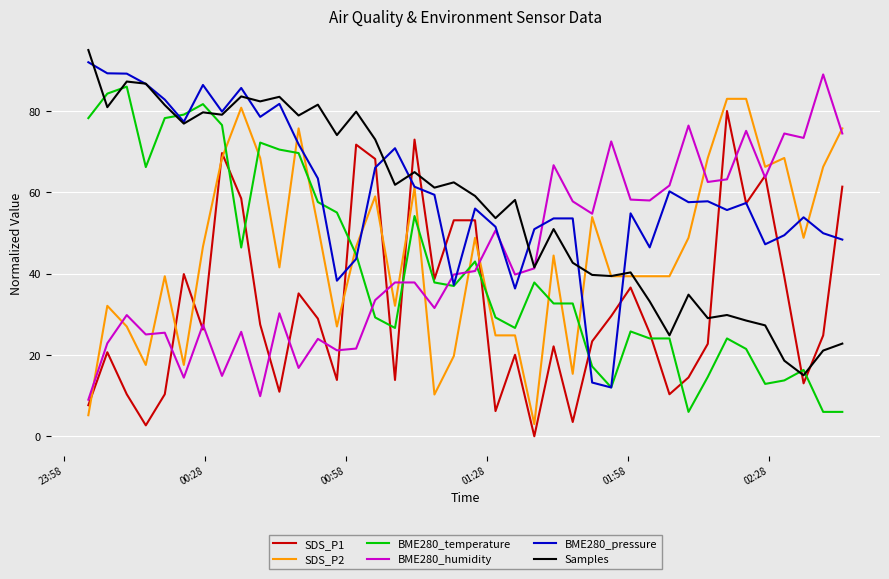

What is the maximum value shown in the chart?

95.0